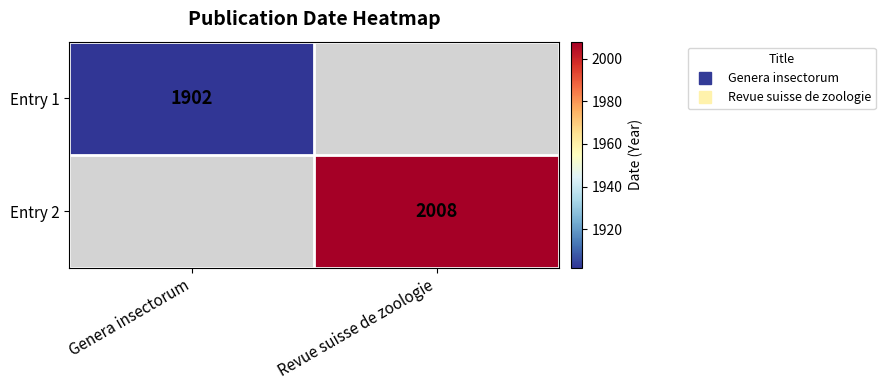

The Entry 2 series shows 3125.1 at Revue suisse de zoologie. True or false?

False